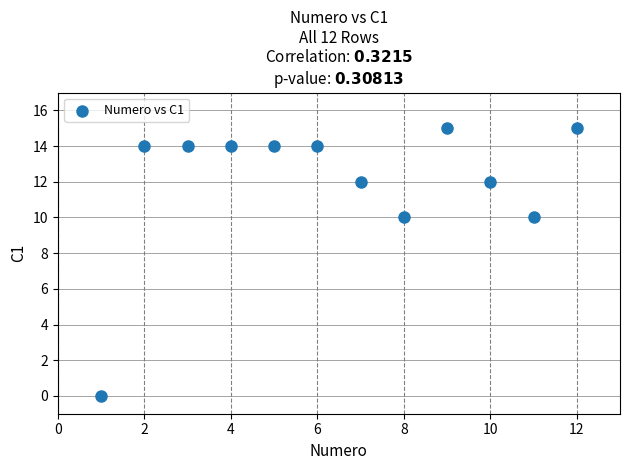

What is the range of Y values (max minus min)?

15